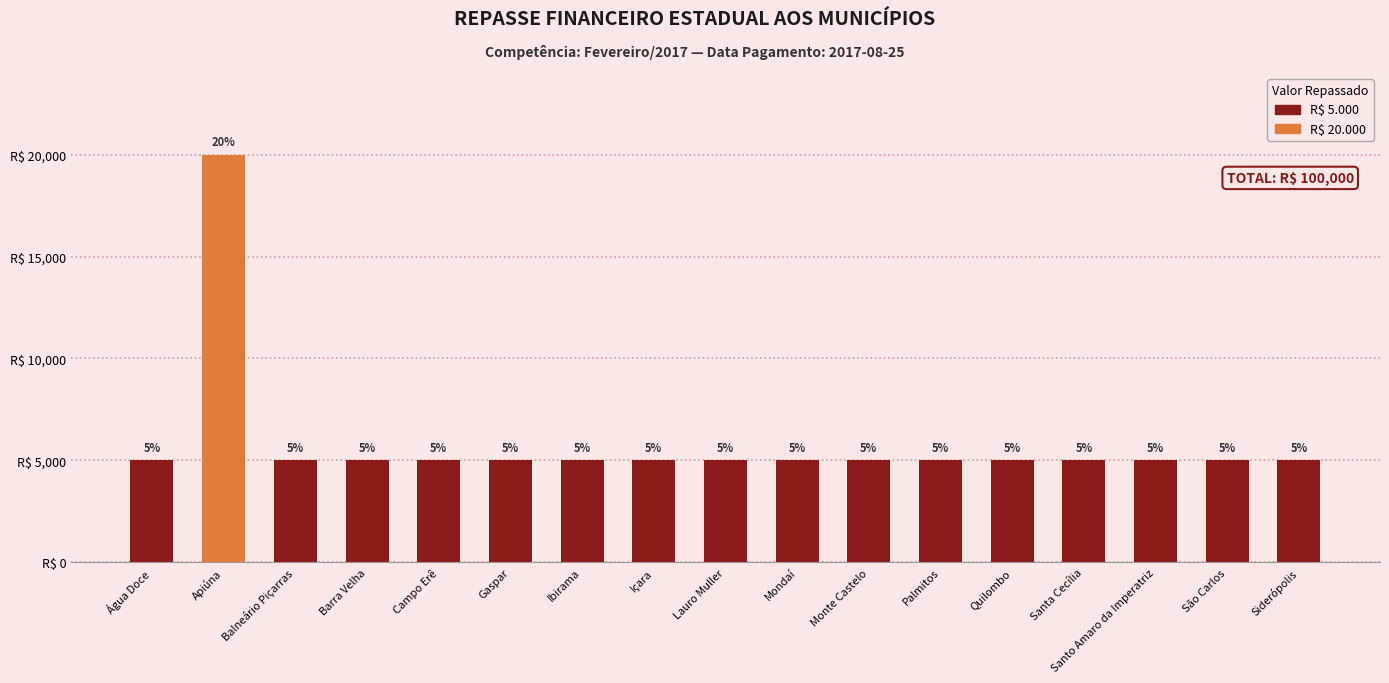

Are the bars horizontal?

No